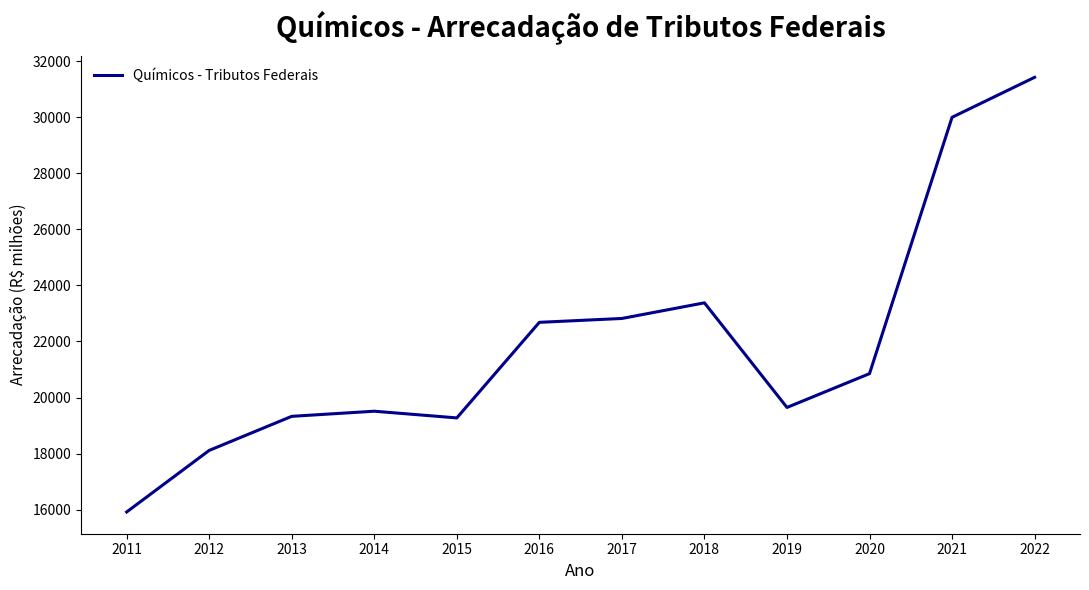

Read the value at 2016.

22682.0